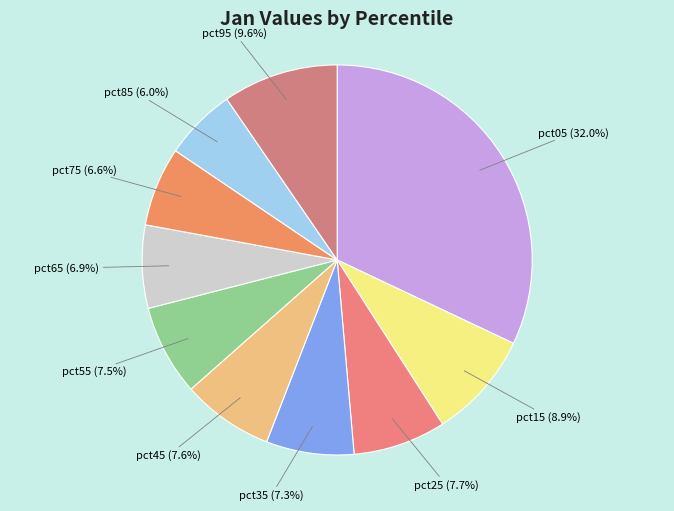

How many segments does this pie chart have?

10